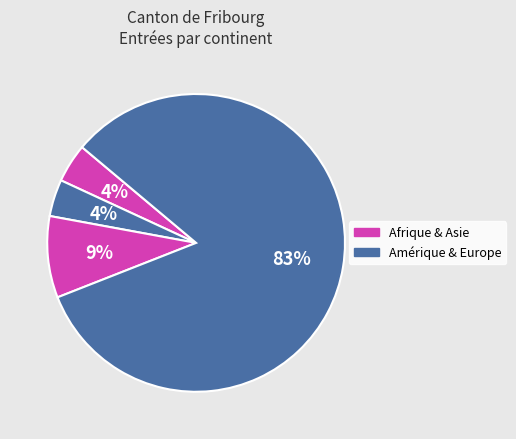

To the nearest percent, what is the difference between the largest and smallest slice percentages?

79%